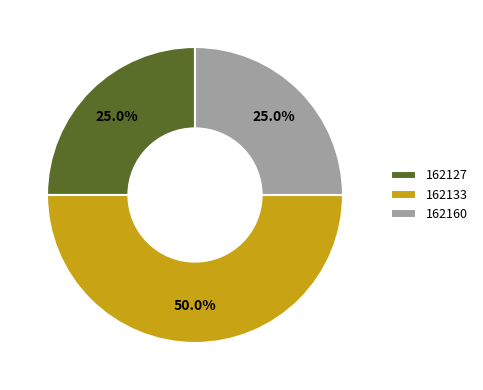

Is it true that 162127 is 25% of the pie?

True